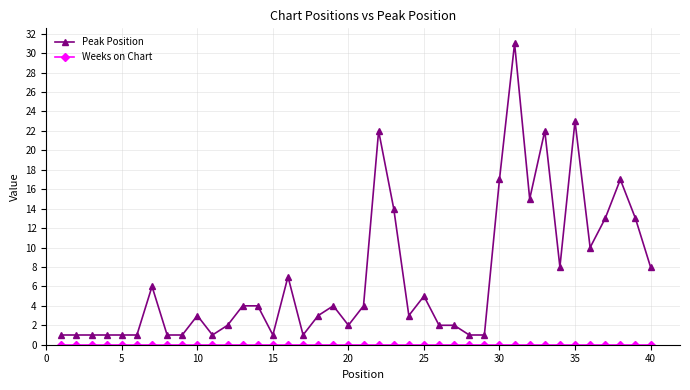

Which series has the widest spread of values?

Peak Position